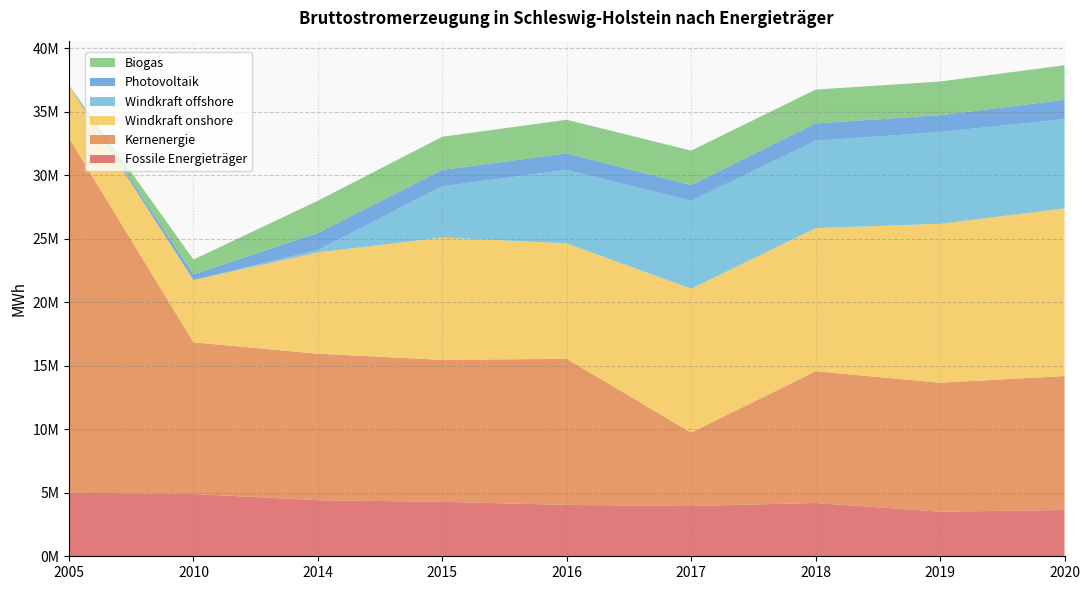

Reading left to right, extract all data points from this chart.

Fossile Energieträger: 2005=5002436	2010=4904768	2014=4413441	2015=4286559	2016=4043687	2017=3957052	2018=4196805	2019=3510712	2020=3640270
Kernenergie: 2005=27920710	2010=11945183	2014=11536711	2015=11181335	2016=11503003	2017=5778146	2018=10375751	2019=10153213	2020=10552307
Windkraft onshore: 2005=4086912	2010=4901391	2014=7981714	2015=9633118	2016=9094480	2017=11333037	2018=11266843	2019=12515353	2020=13200233
Windkraft offshore: 2005=0	2010=0	2014=190378	2015=4035827	2016=5788856	2017=6921163	2018=6880919	2019=7223920	2020=7033134
Photovoltaik: 2005=23824	2010=440637	2014=1341051	2015=1289635	2016=1292505	2017=1241842	2018=1363688	2019=1328315	2020=1516378
Biogas: 2005=57113	2010=1173288	2014=2533489	2015=2610489	2016=2650047	2017=2713389	2018=2665898	2019=2651837	2020=2725037